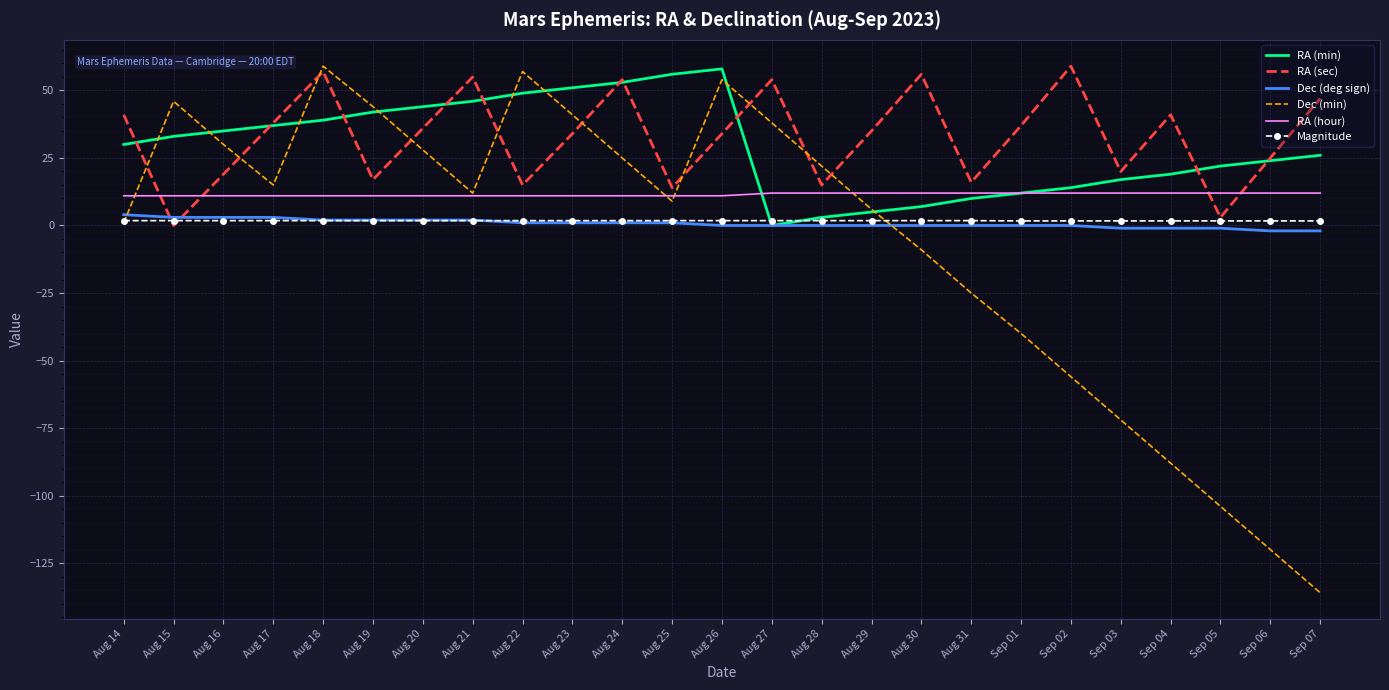

What is the sum of the Dec (deg sign) values at Sep 04 and Aug 21?

1.0